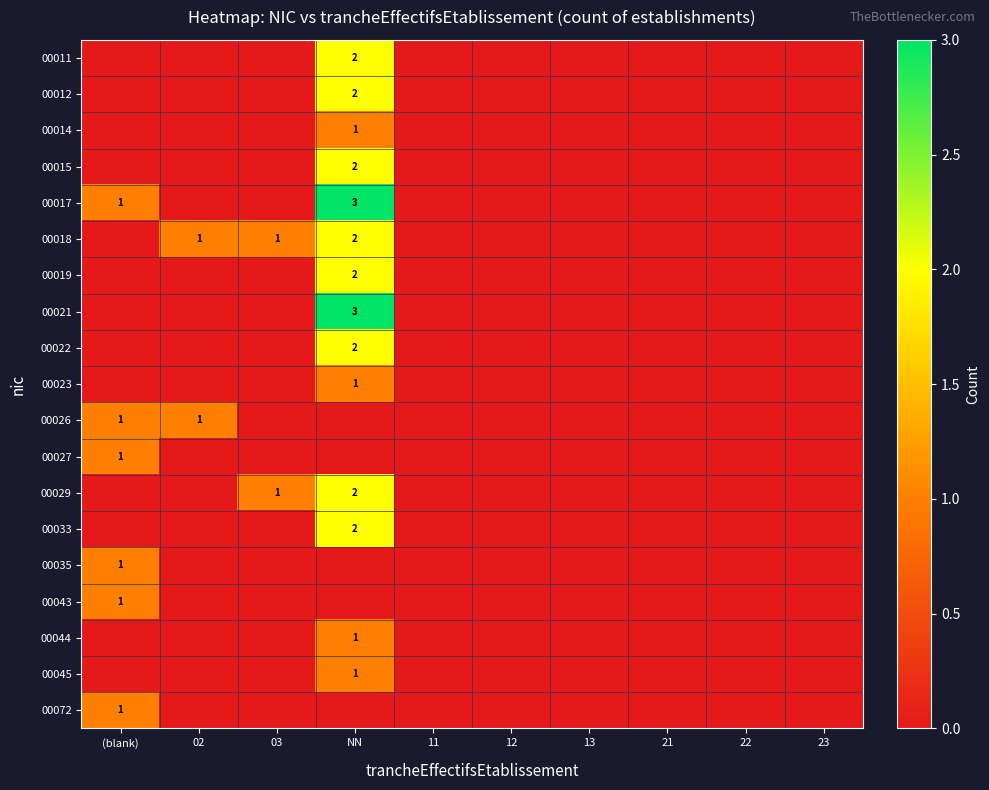

Which series has the largest total across all categories?

00017